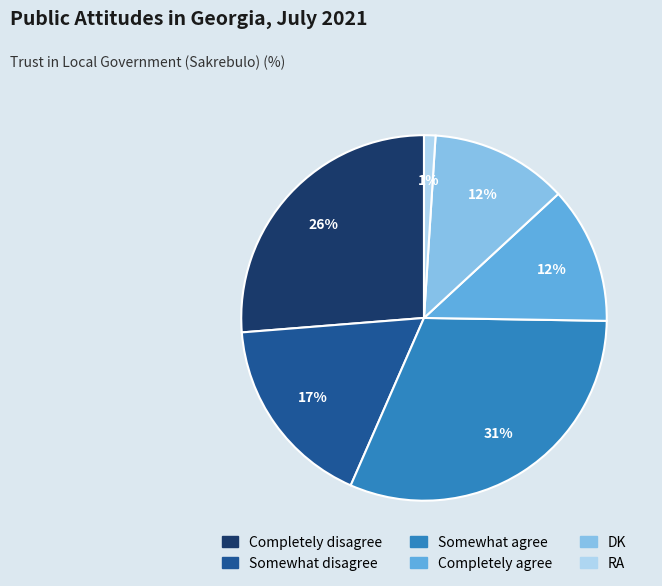

Is there a majority slice in this chart?

No